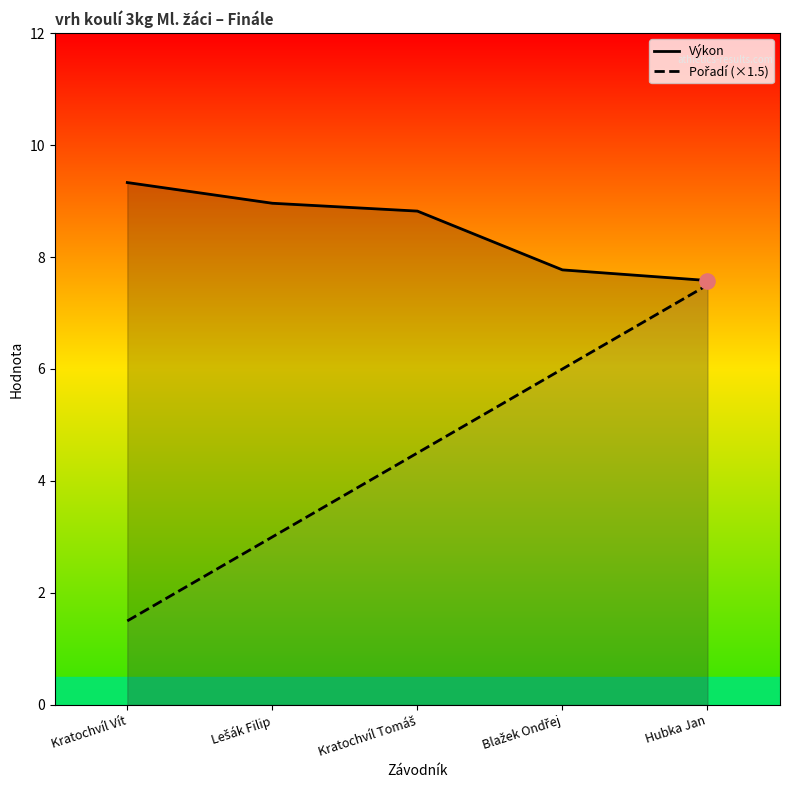

Which series contains the highest Y value?

Výkon